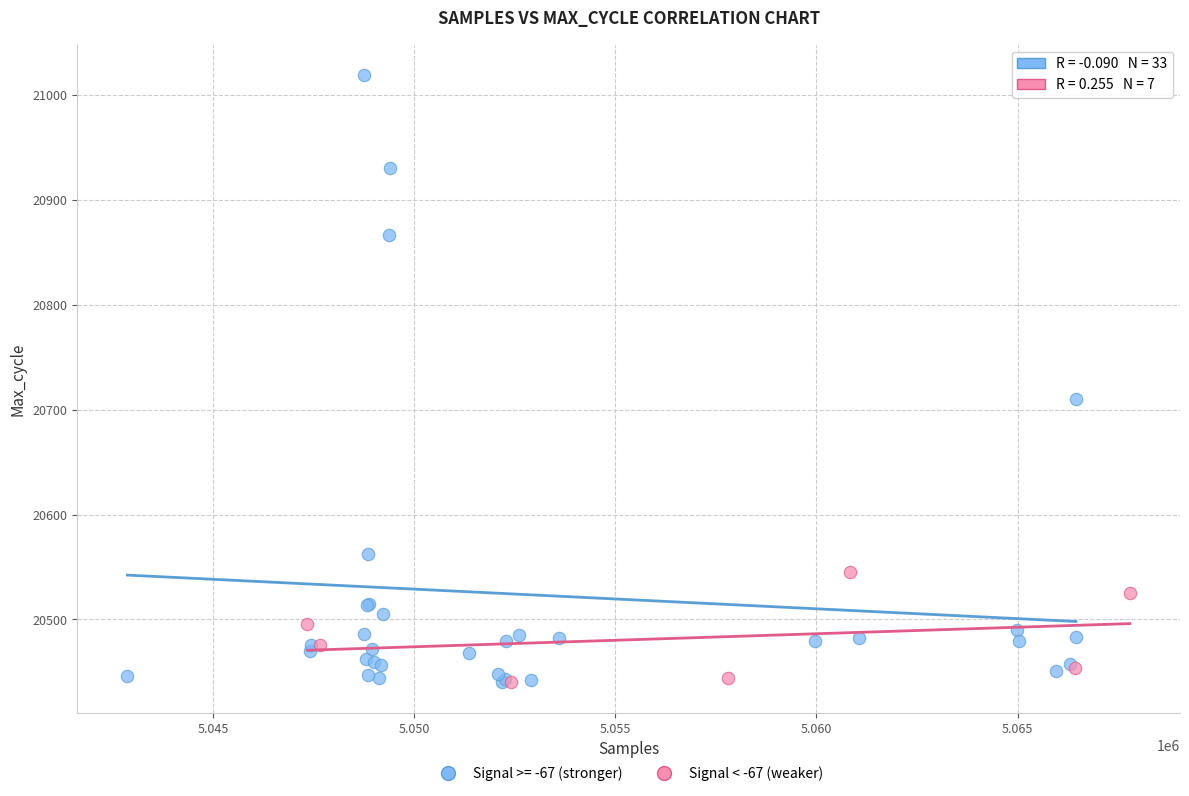

Which series has the widest spread of Y values?

Signal >= -67 (stronger)